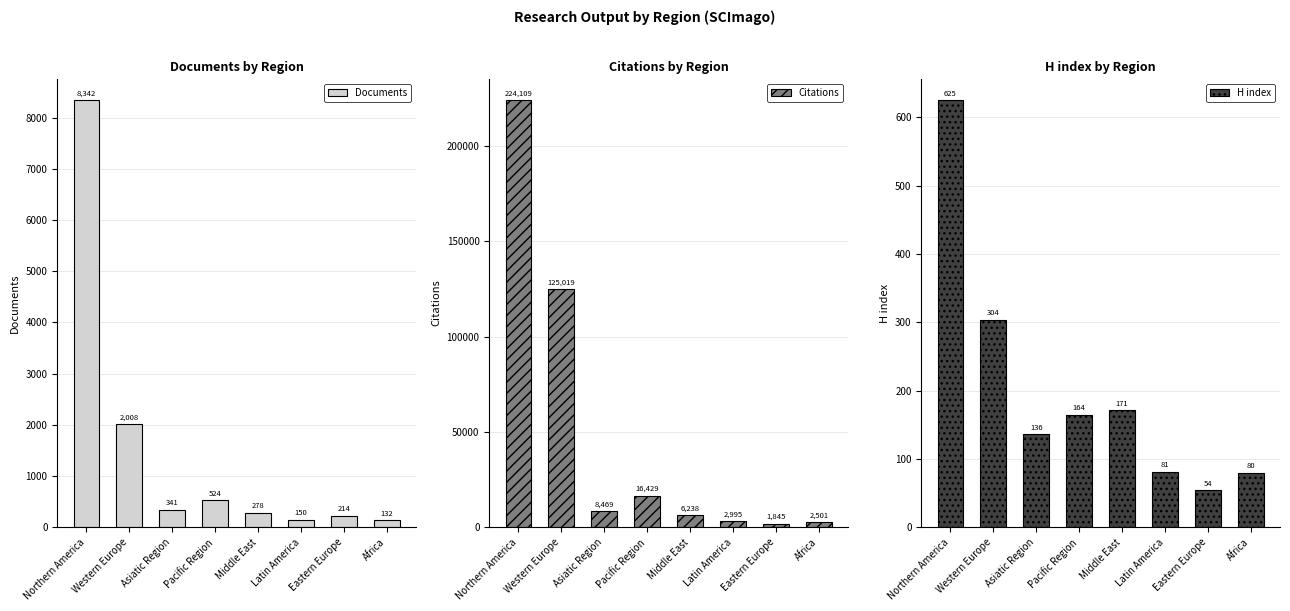

What is the average value of the Documents series?

1499